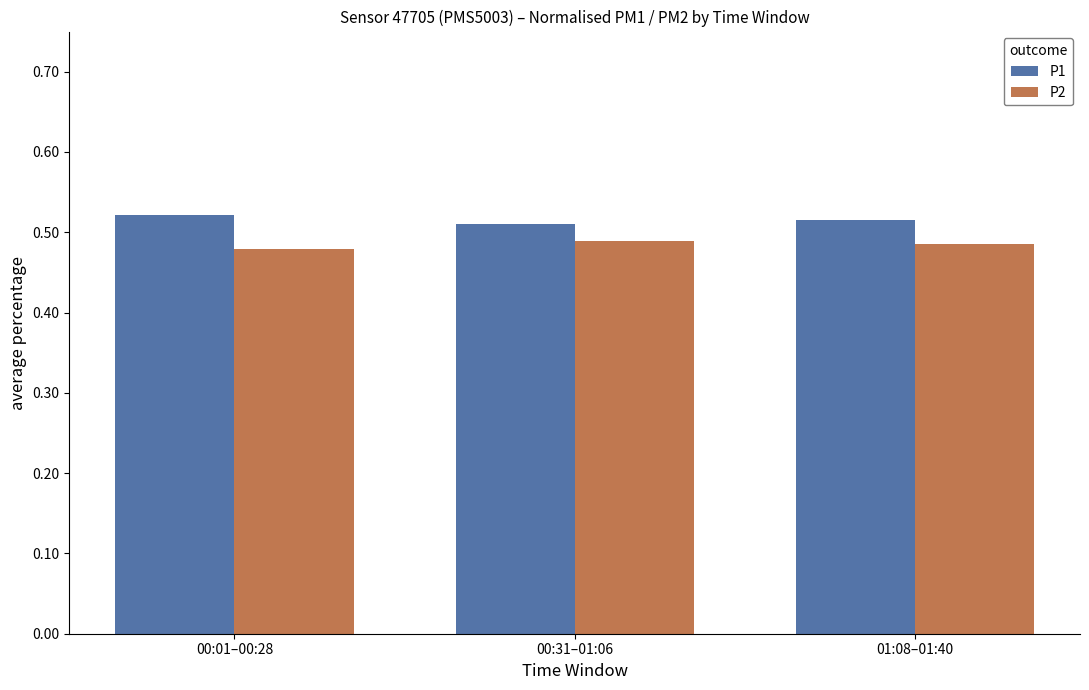

What is the total value across all series at 00:31–01:06?

1.0